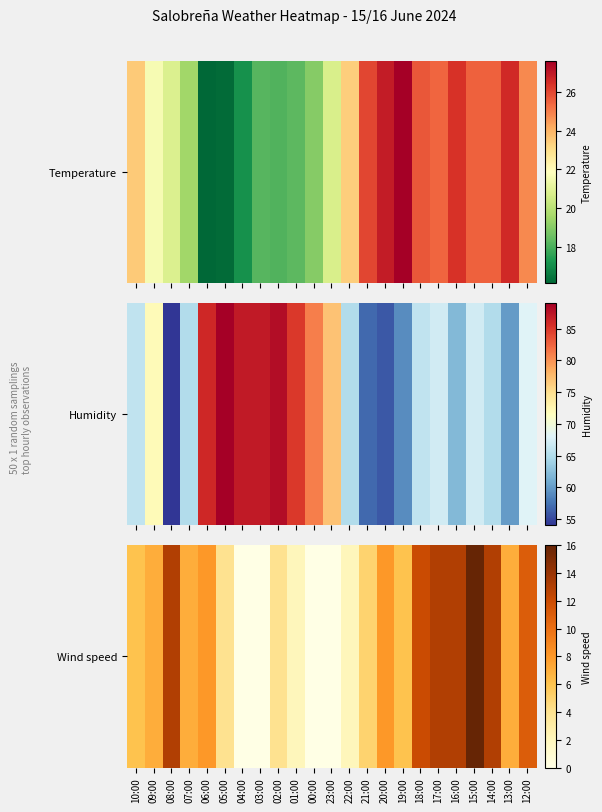

List the labels in order of value, largest first.

15:00, 08:00, 17:00, 16:00, 14:00, 18:00, 12:00, 06:00, 20:00, 09:00, 07:00, 13:00, 10:00, 19:00, 21:00, 05:00, 02:00, 01:00, 22:00, 04:00, 03:00, 00:00, 23:00